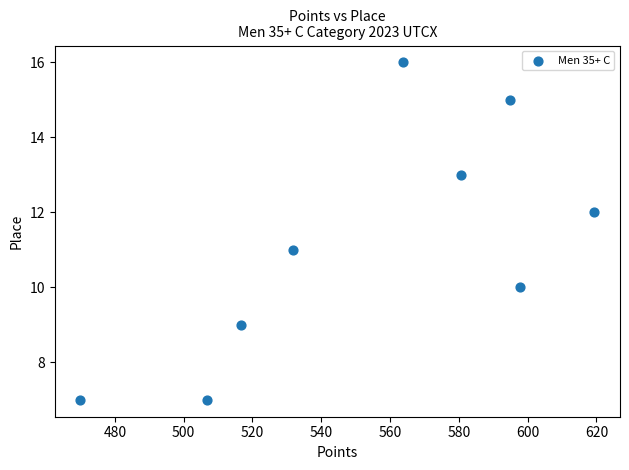

What is the range of Y values (max minus min)?

9